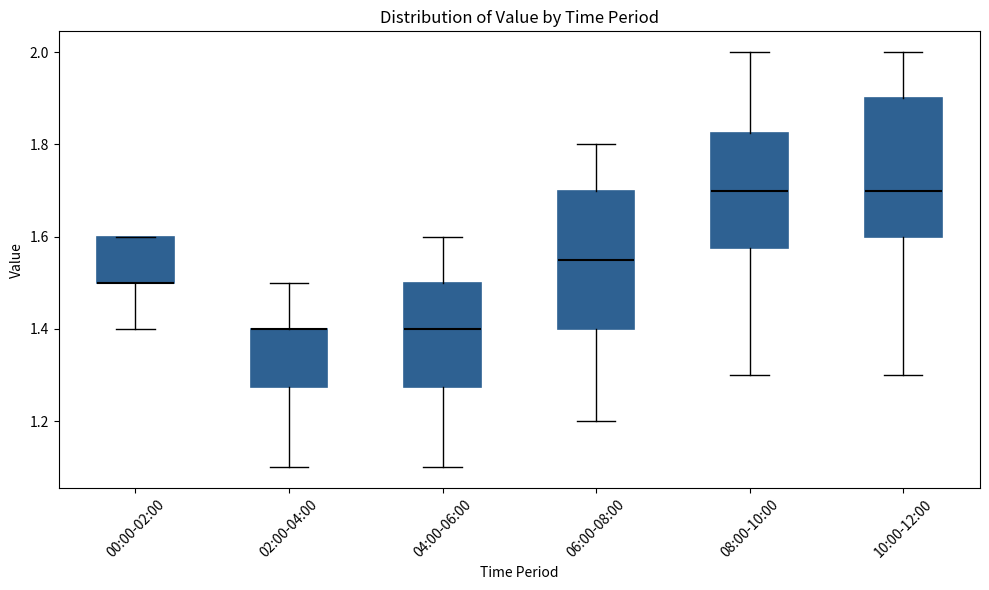

Where does the upper whisker of the box for 10:00-12:00 end on the y-axis? The values are not printed on the chart, so give them approximately, as read against the axis.

2.00